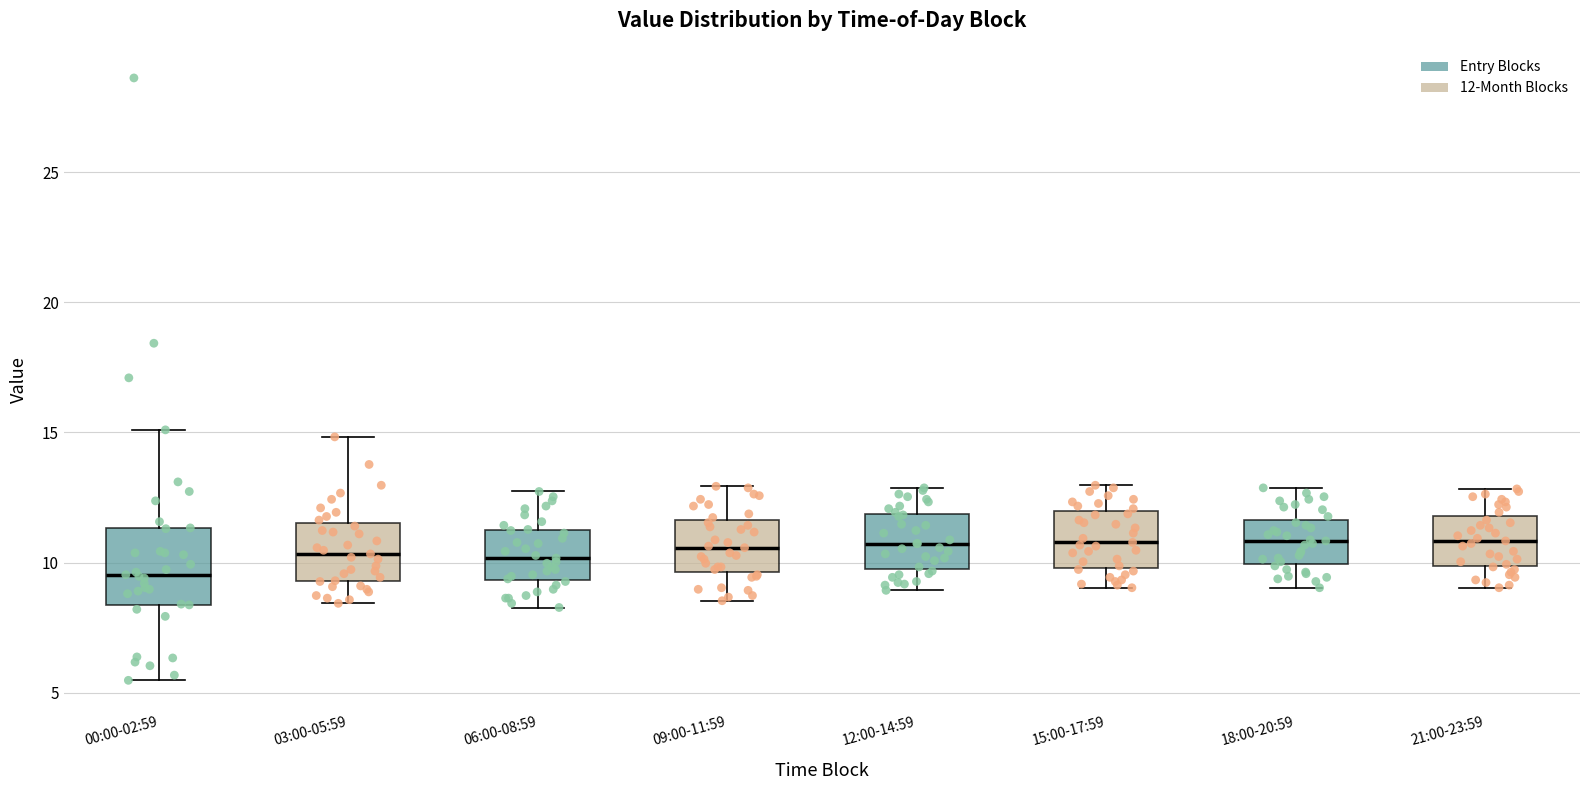

Which box is the tallest, from its lower edge to its upper edge?

00:00-02:59